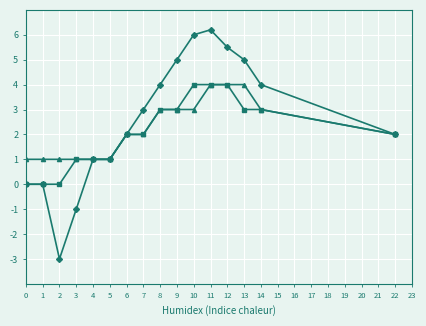

Does the chart display data point markers on the line(s)?

Yes